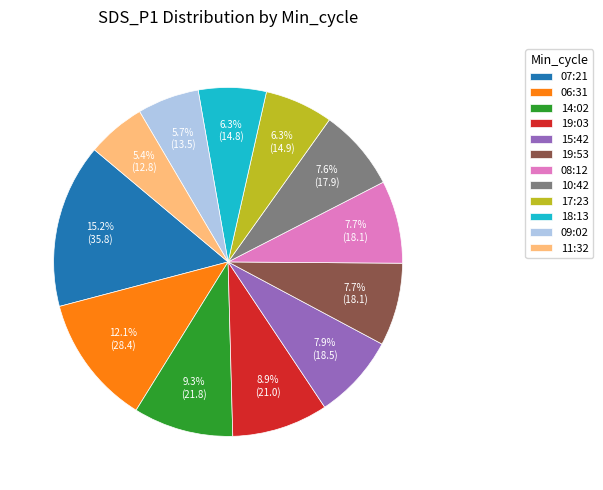

What is the largest slice in the pie chart?

07:21